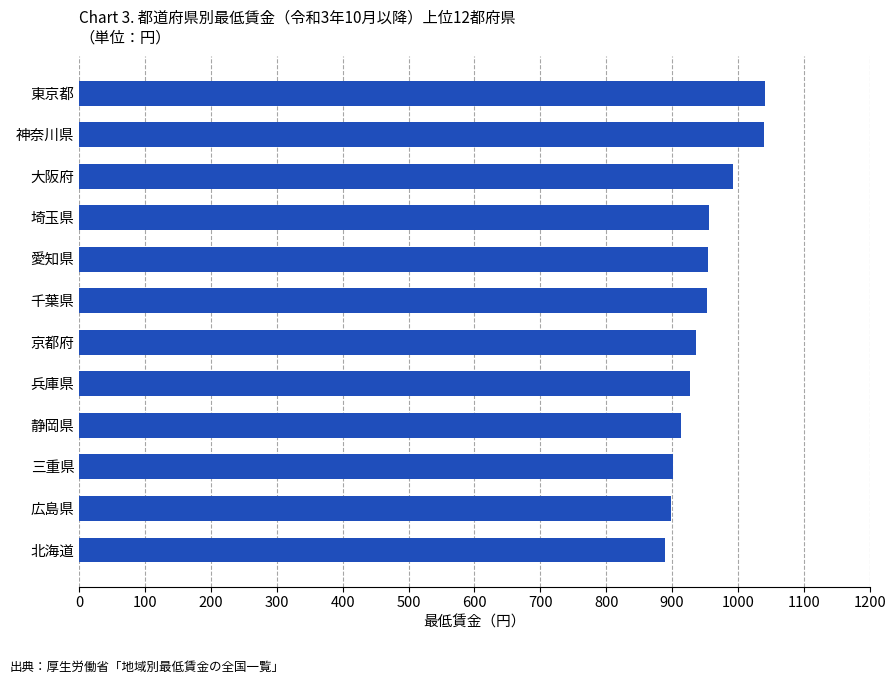

What is the greatest value displayed?

1041